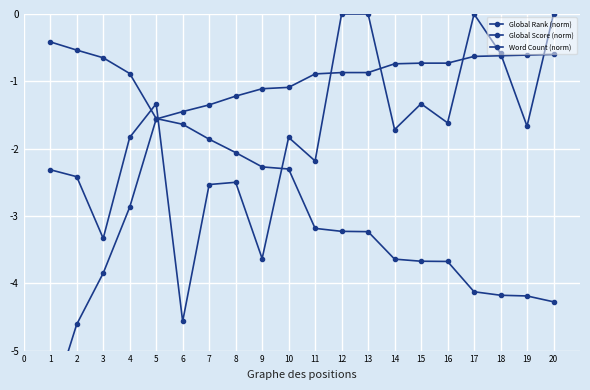

What is the sum of all Global Score (norm) values?

-32.3